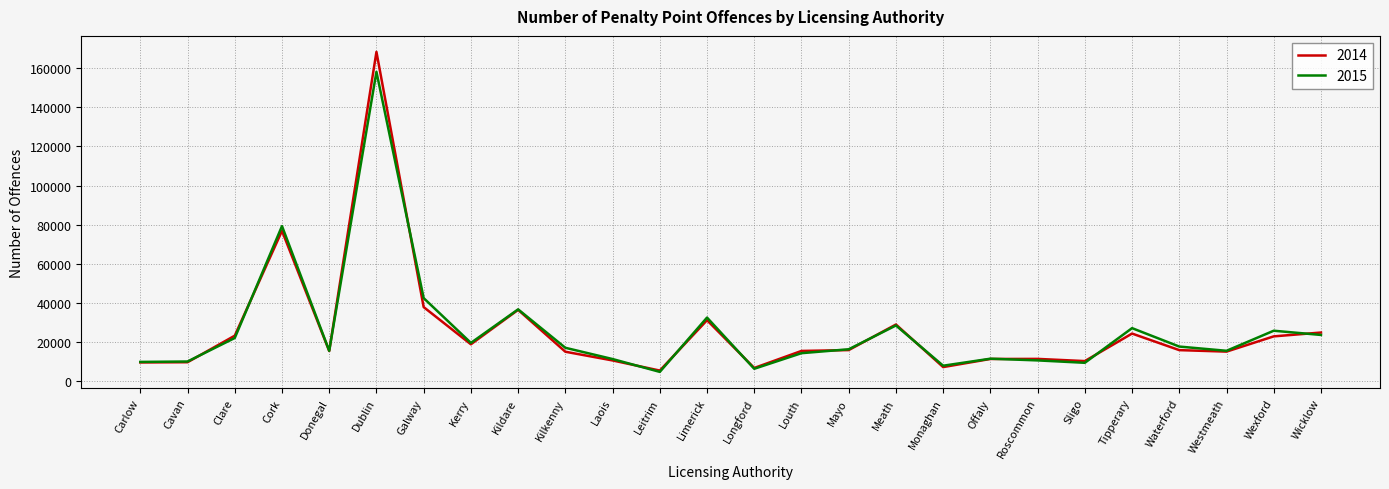

Is the value of 2015 at Meath greater than the value of 2014 at Galway?

No